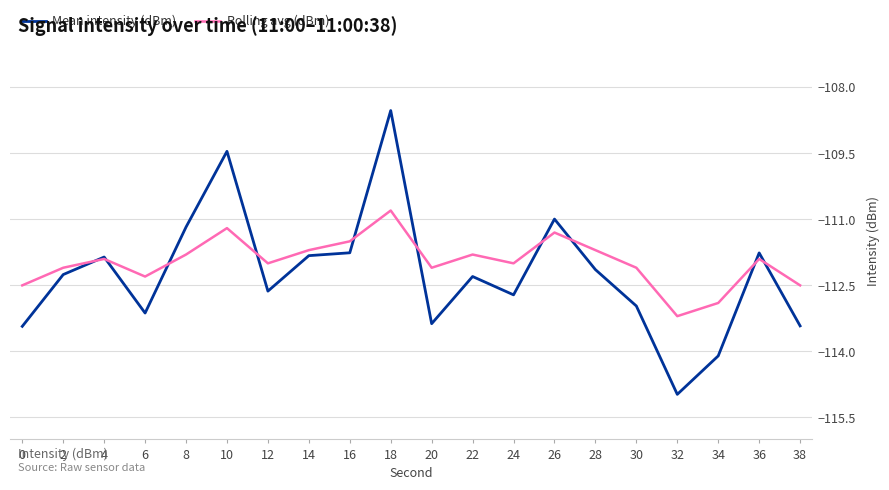

How many distinct data groups are displayed?

2